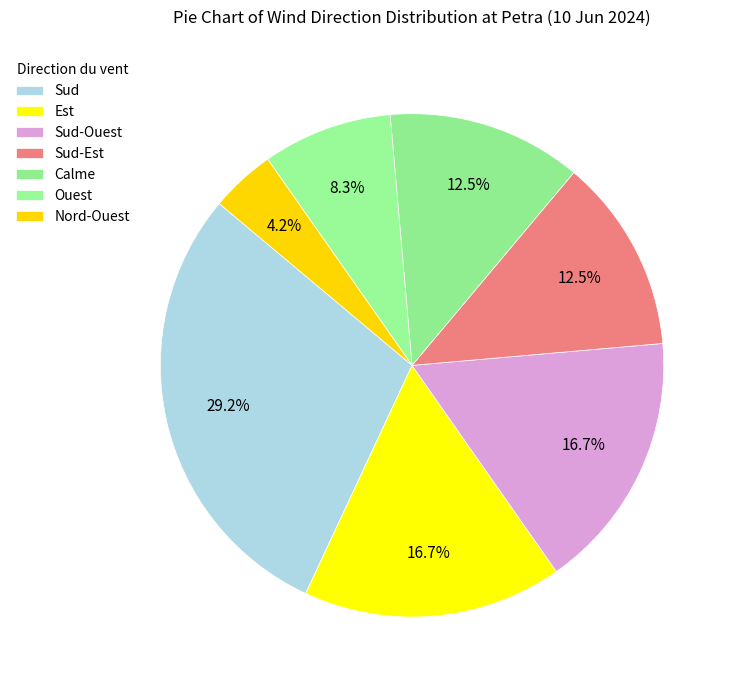

To the nearest percent, what portion does Ouest represent?

8%